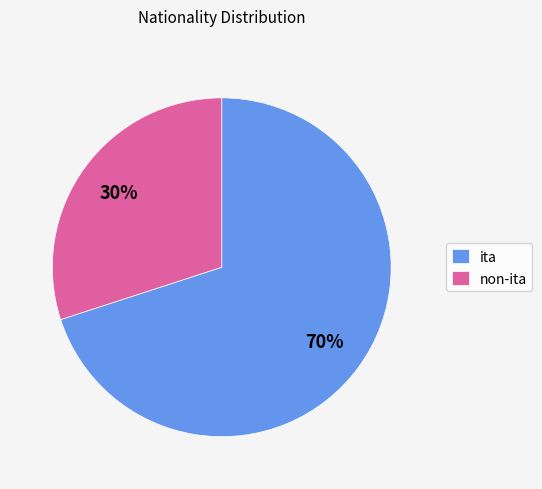

Rank the categories by value from lowest to highest.

non-ita, ita